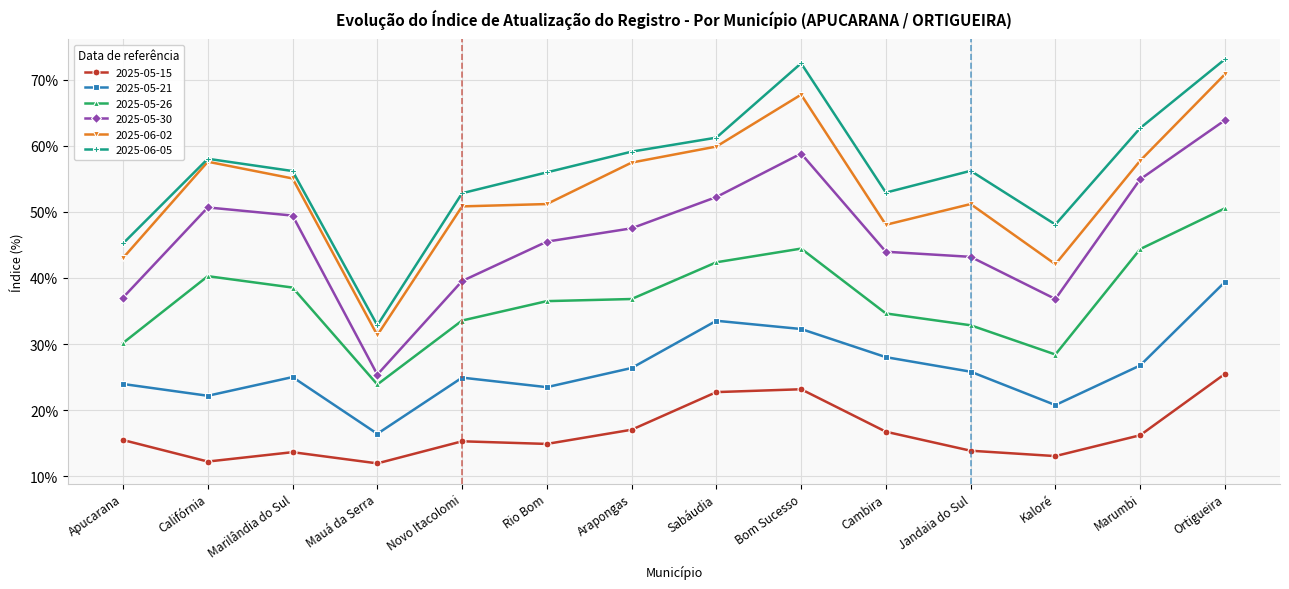

Reading left to right, transcribe all the data shown in this chart.

2025-05-15: Apucarana=0.2	Califórnia=0.1	Marilândia do Sul=0.1	Mauá da Serra=0.1	Novo Itacolomi=0.2	Rio Bom=0.1	Arapongas=0.2	Sabáudia=0.2	Bom Sucesso=0.2	Cambira=0.2	Jandaia do Sul=0.1	Kaloré=0.1	Marumbi=0.2	Ortigueira=0.3
2025-05-21: Apucarana=0.2	Califórnia=0.2	Marilândia do Sul=0.2	Mauá da Serra=0.2	Novo Itacolomi=0.2	Rio Bom=0.2	Arapongas=0.3	Sabáudia=0.3	Bom Sucesso=0.3	Cambira=0.3	Jandaia do Sul=0.3	Kaloré=0.2	Marumbi=0.3	Ortigueira=0.4
2025-05-26: Apucarana=0.3	Califórnia=0.4	Marilândia do Sul=0.4	Mauá da Serra=0.2	Novo Itacolomi=0.3	Rio Bom=0.4	Arapongas=0.4	Sabáudia=0.4	Bom Sucesso=0.4	Cambira=0.3	Jandaia do Sul=0.3	Kaloré=0.3	Marumbi=0.4	Ortigueira=0.5
2025-05-30: Apucarana=0.4	Califórnia=0.5	Marilândia do Sul=0.5	Mauá da Serra=0.3	Novo Itacolomi=0.4	Rio Bom=0.5	Arapongas=0.5	Sabáudia=0.5	Bom Sucesso=0.6	Cambira=0.4	Jandaia do Sul=0.4	Kaloré=0.4	Marumbi=0.5	Ortigueira=0.6
2025-06-02: Apucarana=0.4	Califórnia=0.6	Marilândia do Sul=0.6	Mauá da Serra=0.3	Novo Itacolomi=0.5	Rio Bom=0.5	Arapongas=0.6	Sabáudia=0.6	Bom Sucesso=0.7	Cambira=0.5	Jandaia do Sul=0.5	Kaloré=0.4	Marumbi=0.6	Ortigueira=0.7
2025-06-05: Apucarana=0.5	Califórnia=0.6	Marilândia do Sul=0.6	Mauá da Serra=0.3	Novo Itacolomi=0.5	Rio Bom=0.6	Arapongas=0.6	Sabáudia=0.6	Bom Sucesso=0.7	Cambira=0.5	Jandaia do Sul=0.6	Kaloré=0.5	Marumbi=0.6	Ortigueira=0.7